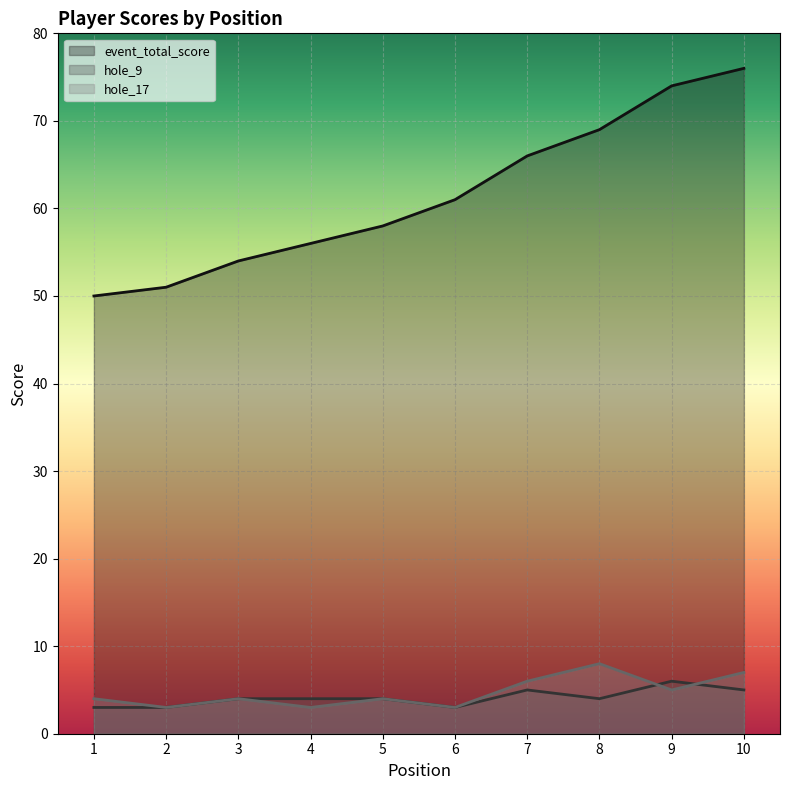

True or false: hole_17 and event_total_score intersect in this chart.

False